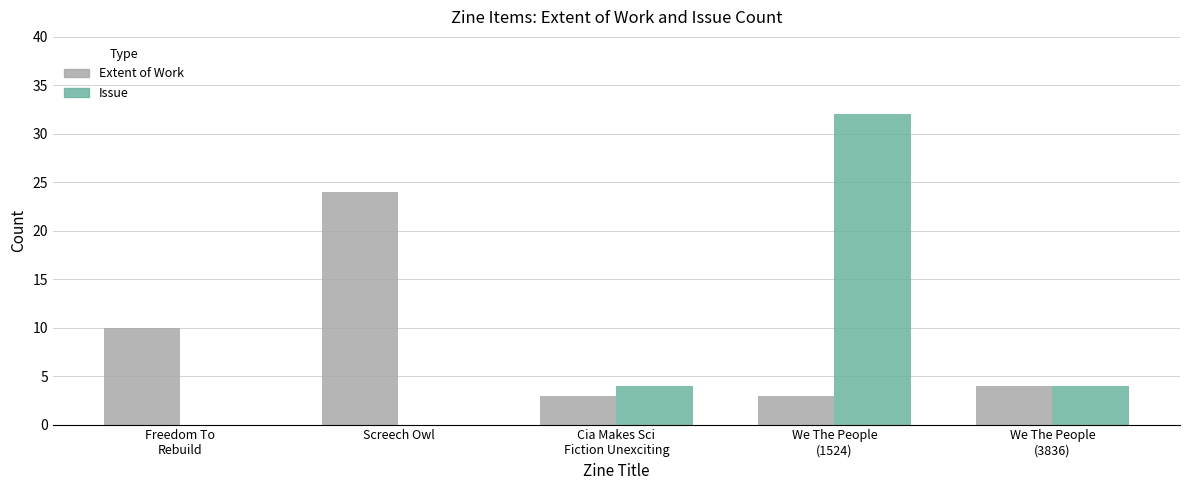

Reading left to right, extract all data points from this chart.

Extent of Work: 10	24	3	3	4
Issue: 0	0	4	32	4